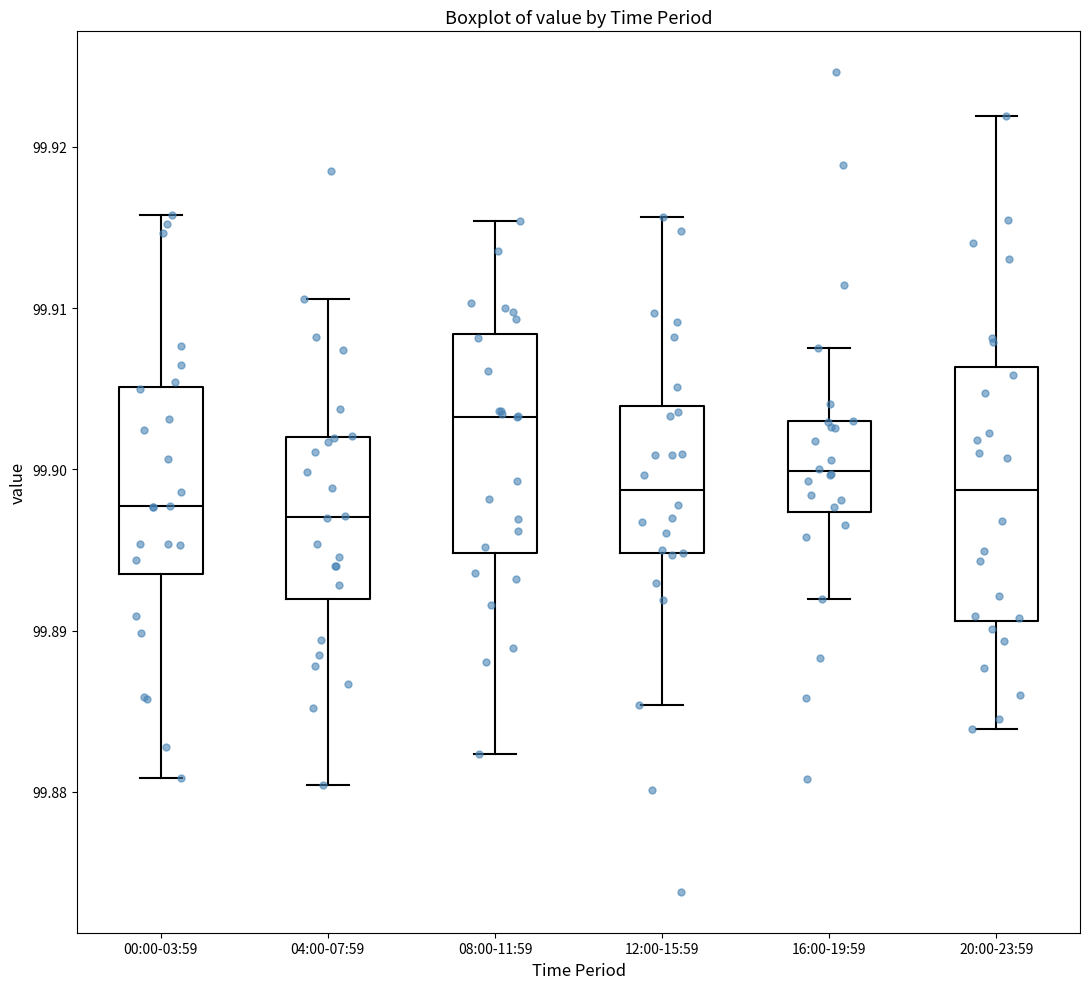

Reading left to right, read every box against the y-axis: the position of its median line, the range the box covers, and the ends of its whiskers. The values are not printed on the chart, so give them approximately, as read against the axis.

00:00-03:59: median 99.898, box 99.894 to 99.905, whiskers 99.881 to 99.916
04:00-07:59: median 99.897, box 99.892 to 99.902, whiskers 99.880 to 99.911
08:00-11:59: median 99.903, box 99.895 to 99.908, whiskers 99.882 to 99.915
12:00-15:59: median 99.899, box 99.895 to 99.904, whiskers 99.885 to 99.916
16:00-19:59: median 99.900, box 99.897 to 99.903, whiskers 99.892 to 99.908
20:00-23:59: median 99.899, box 99.891 to 99.906, whiskers 99.884 to 99.922